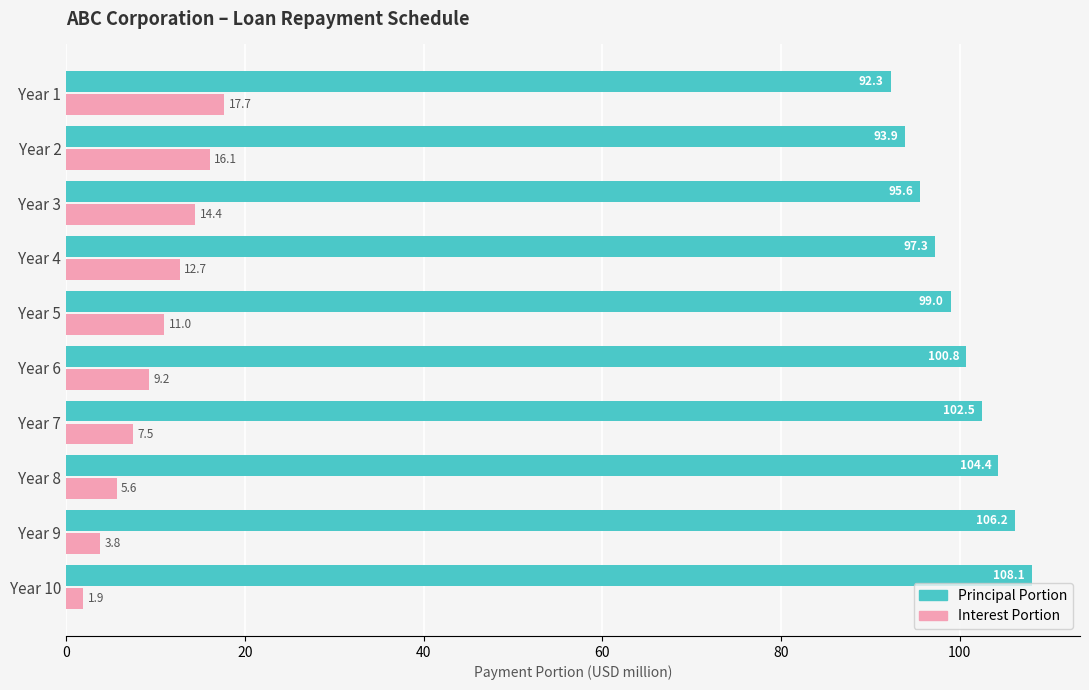

List the series in order of their peak value, lowest first.

Interest Portion, Principal Portion